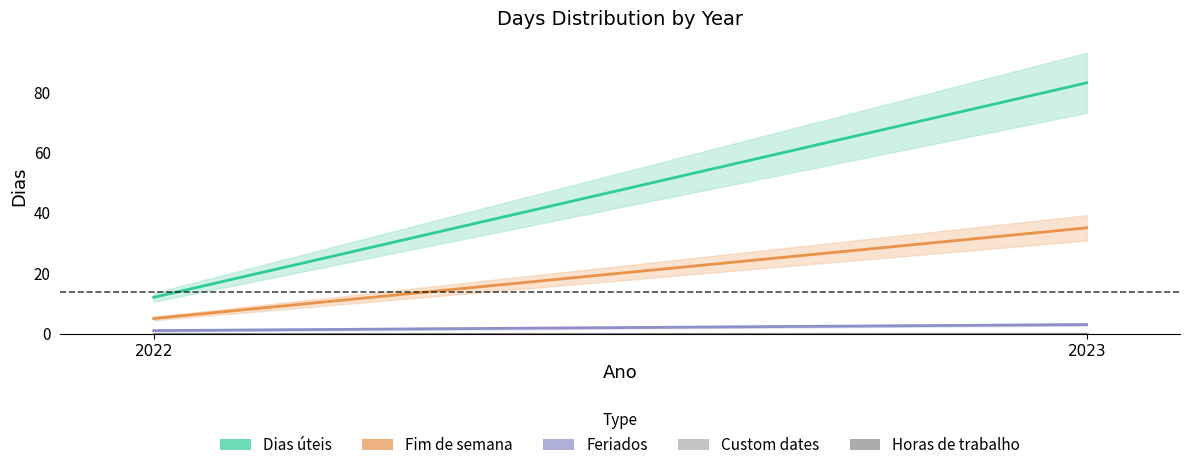

Reading right to left, list all the values displayed in this chart.

Dias úteis: 2023=83	2022=12
Fim de semana: 2023=35	2022=5
Feriados: 2023=3	2022=1
Custom dates: 2023=0	2022=0
Horas de trabalho: 2023=0	2022=0